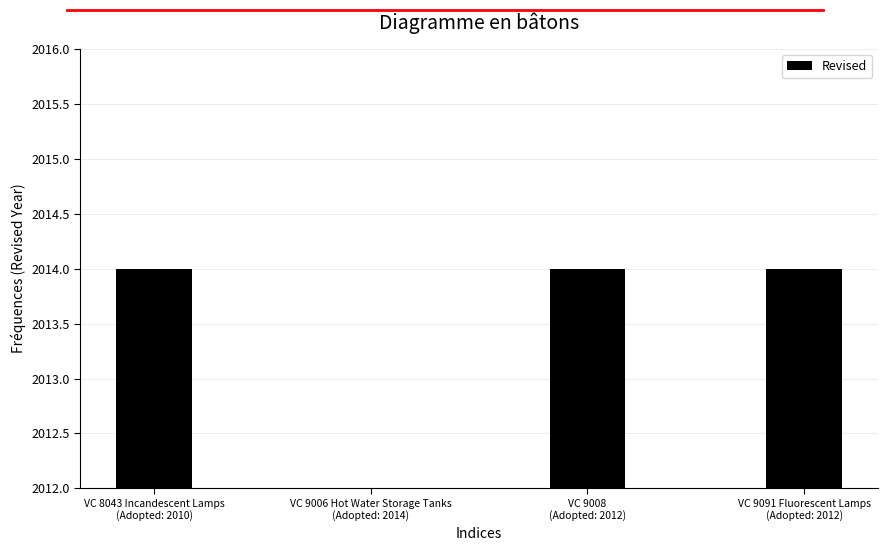

At which category does the chart reach its peak across all series?

VC 8043 Incandescent Lamps
(Adopted: 2010)